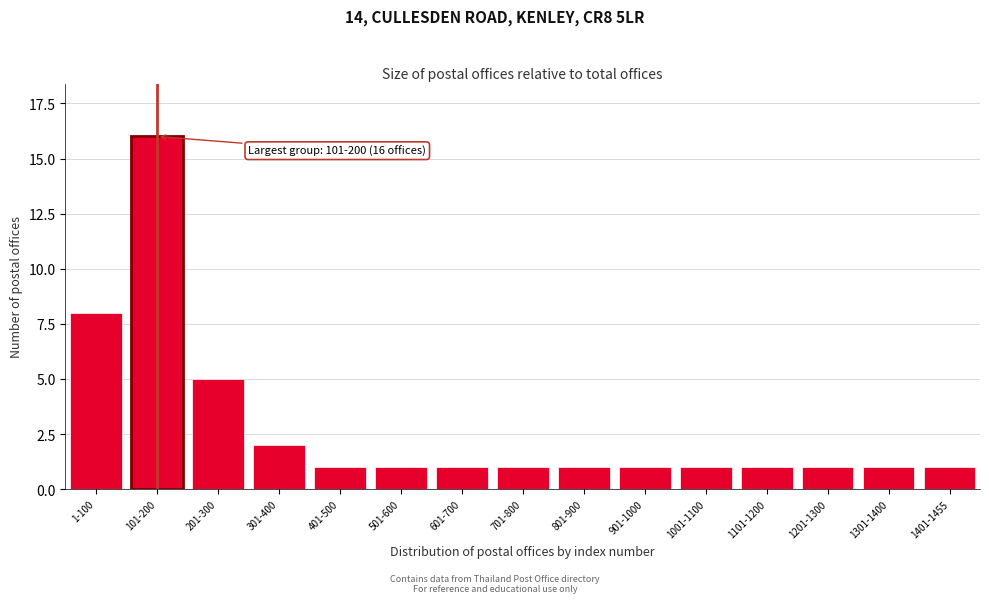

Reading right to left, extract all data points from this chart.

1401-1455=1	1301-1400=1	1201-1300=1	1101-1200=1	1001-1100=1	901-1000=1	801-900=1	701-800=1	601-700=1	501-600=1	401-500=1	301-400=2	201-300=5	101-200=16	1-100=8